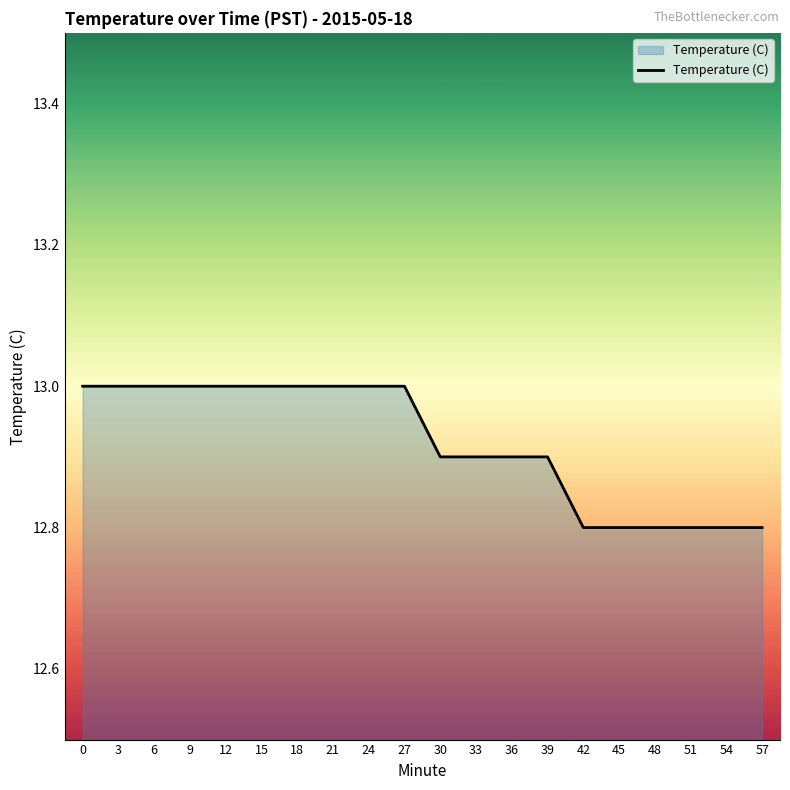

What is the maximum value shown in the chart?

13.0